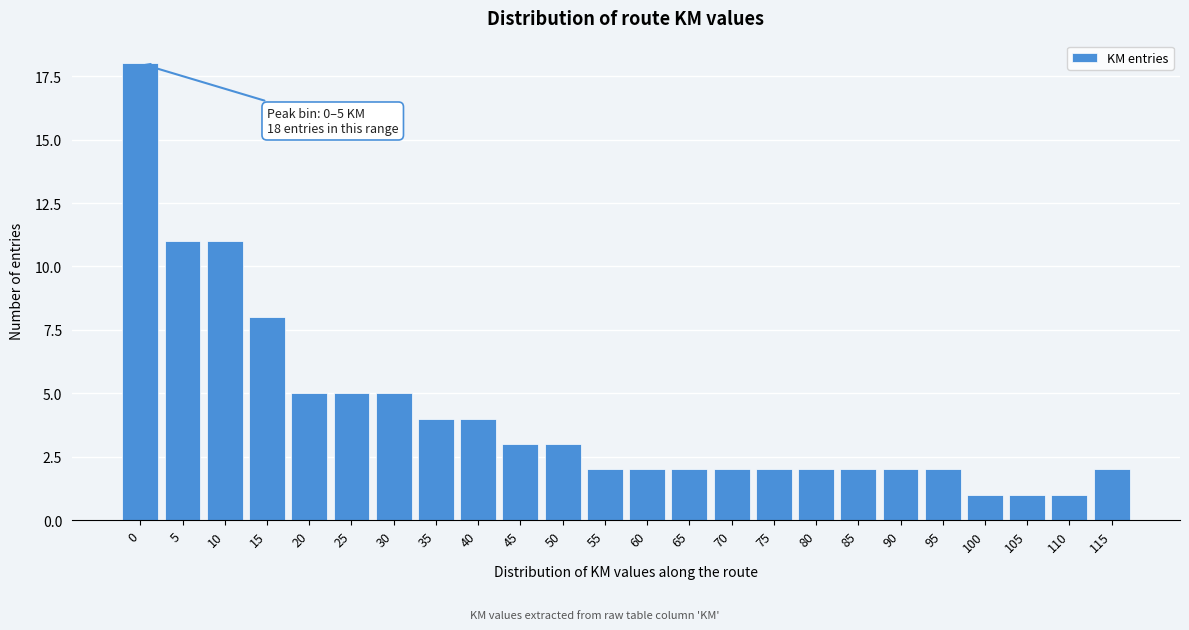

Reading right to left, list all the values displayed in this chart.

2	1	1	1	2	2	2	2	2	2	2	2	2	3	3	4	4	5	5	5	8	11	11	18